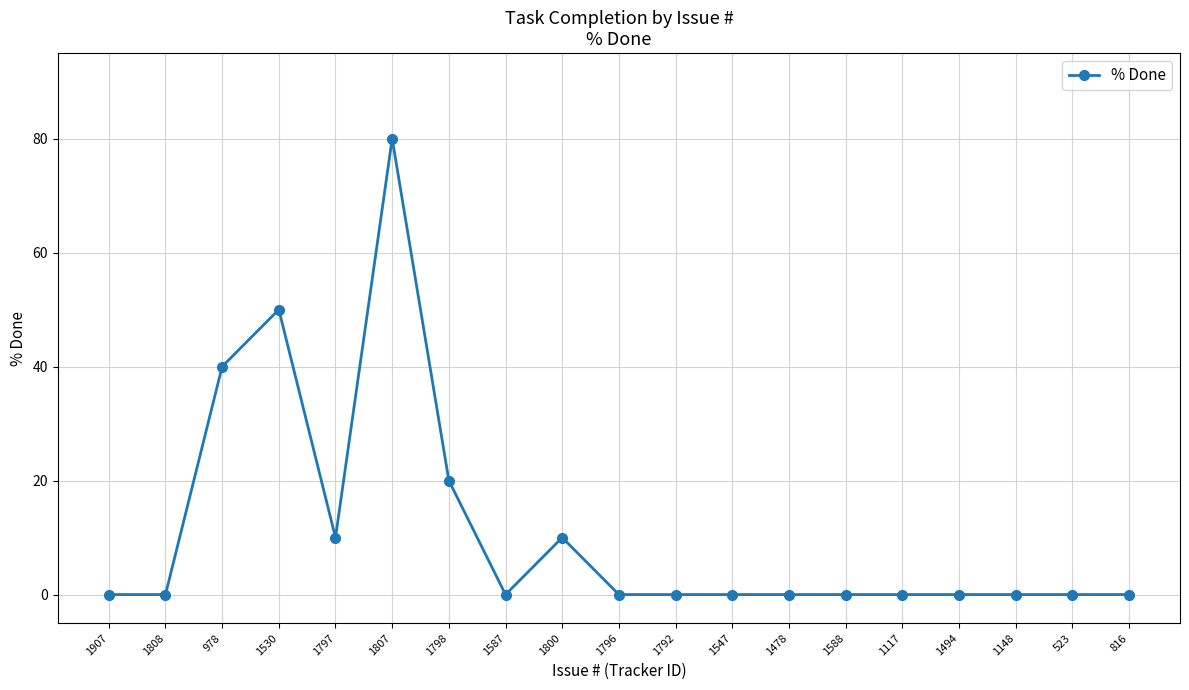

The value at 816 is 0. True or false?

True